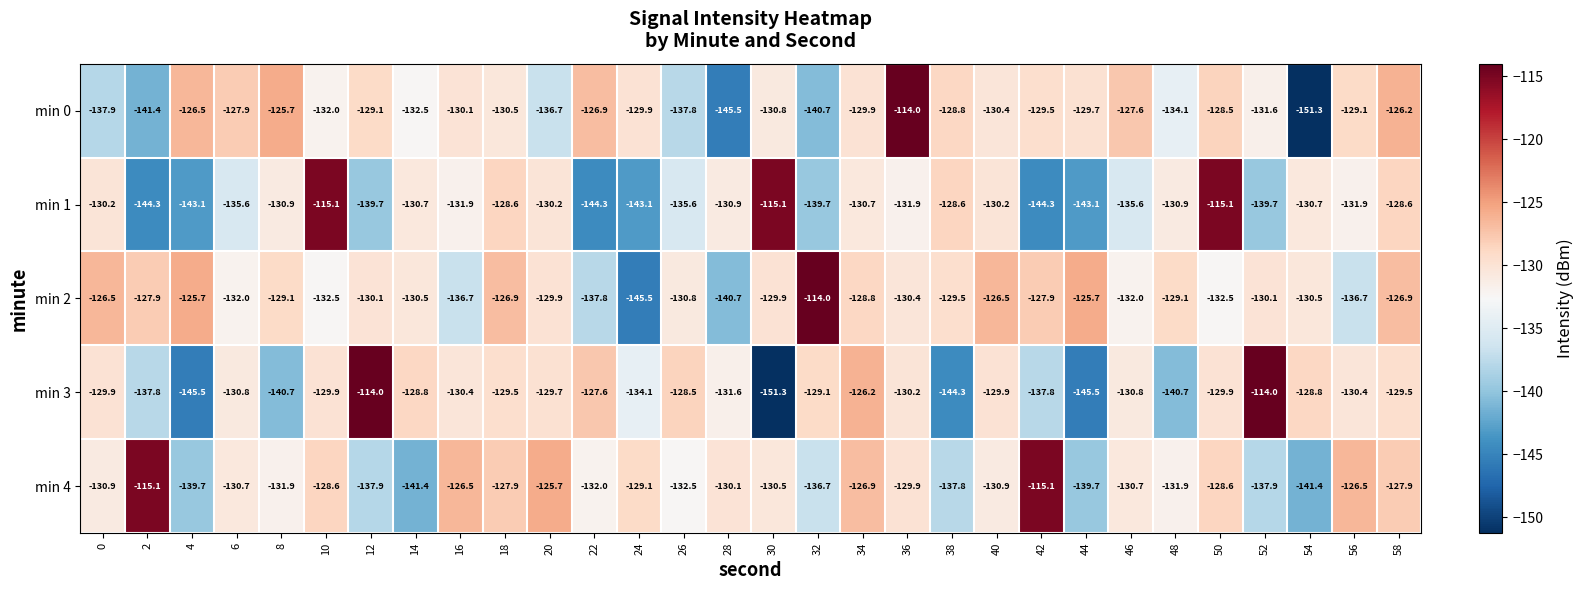

At 48, list the series in order from smallest to largest.

min 3, min 0, min 4, min 1, min 2